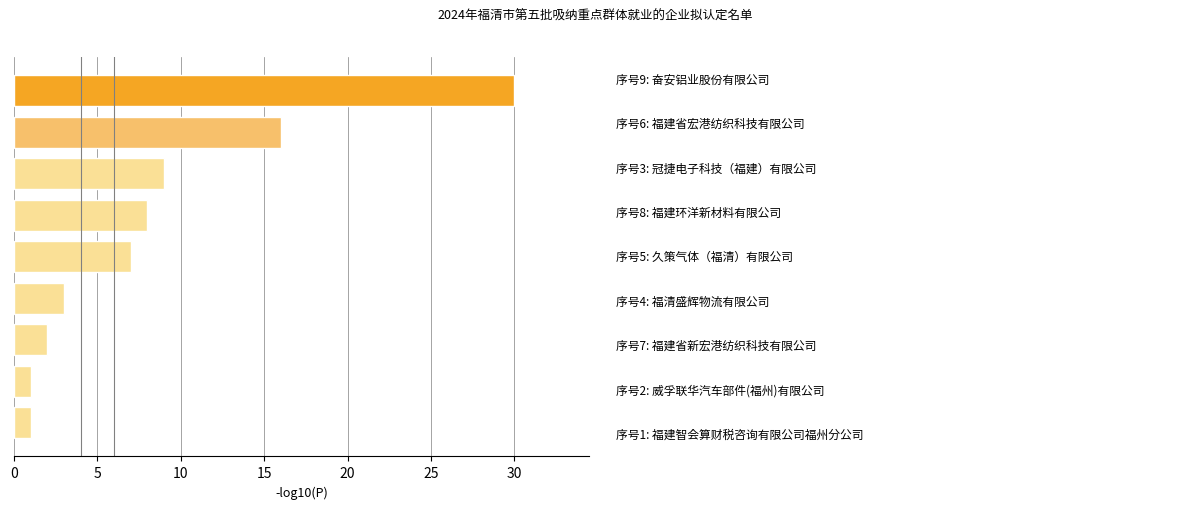

What is the greatest value displayed?

30